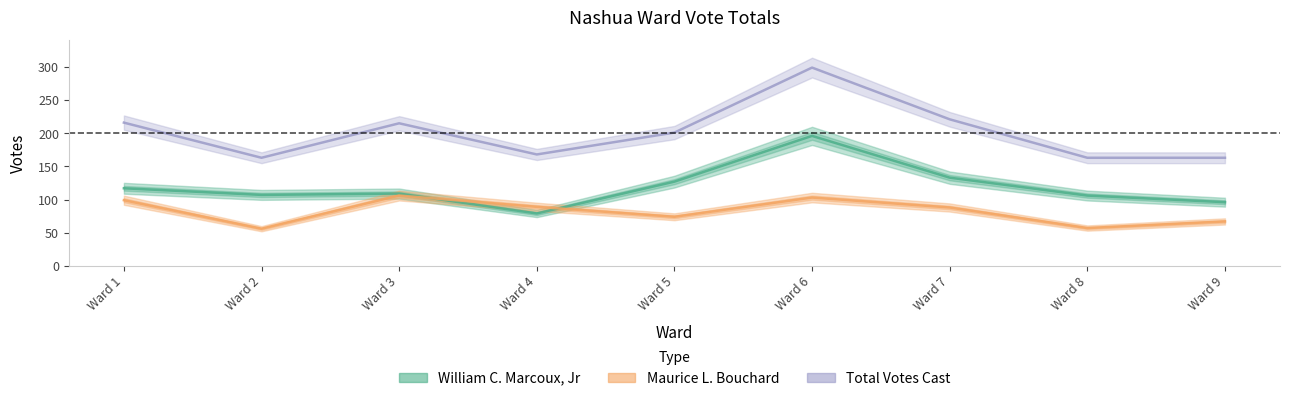

How many intersections are there between William C. Marcoux, Jr and Maurice L. Bouchard?

2